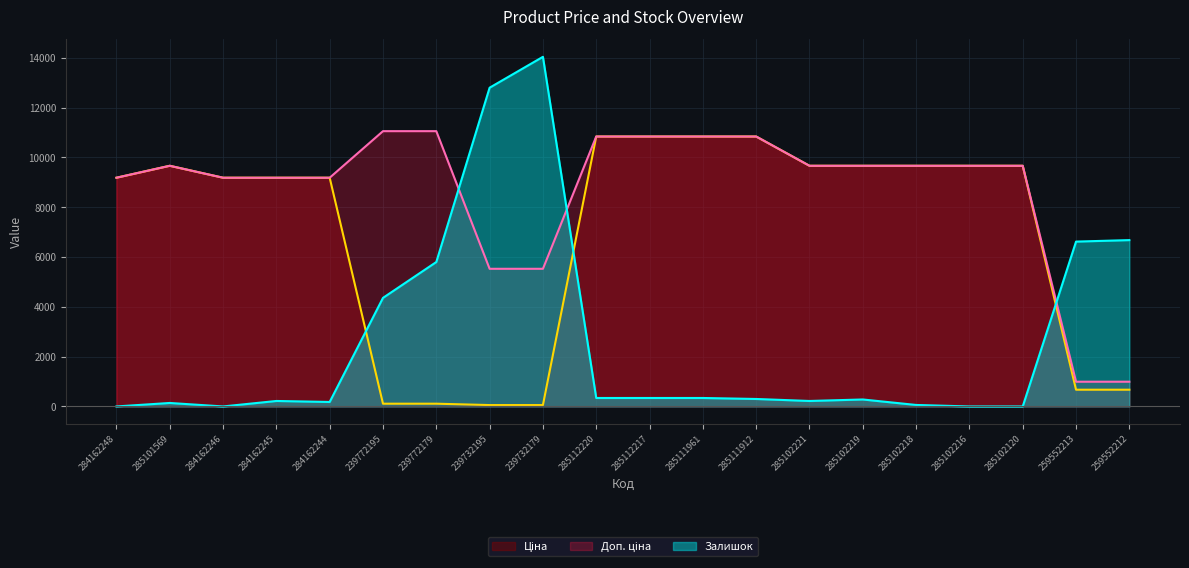

What is the difference between the highest and lowest values at 285111961?

10500.1